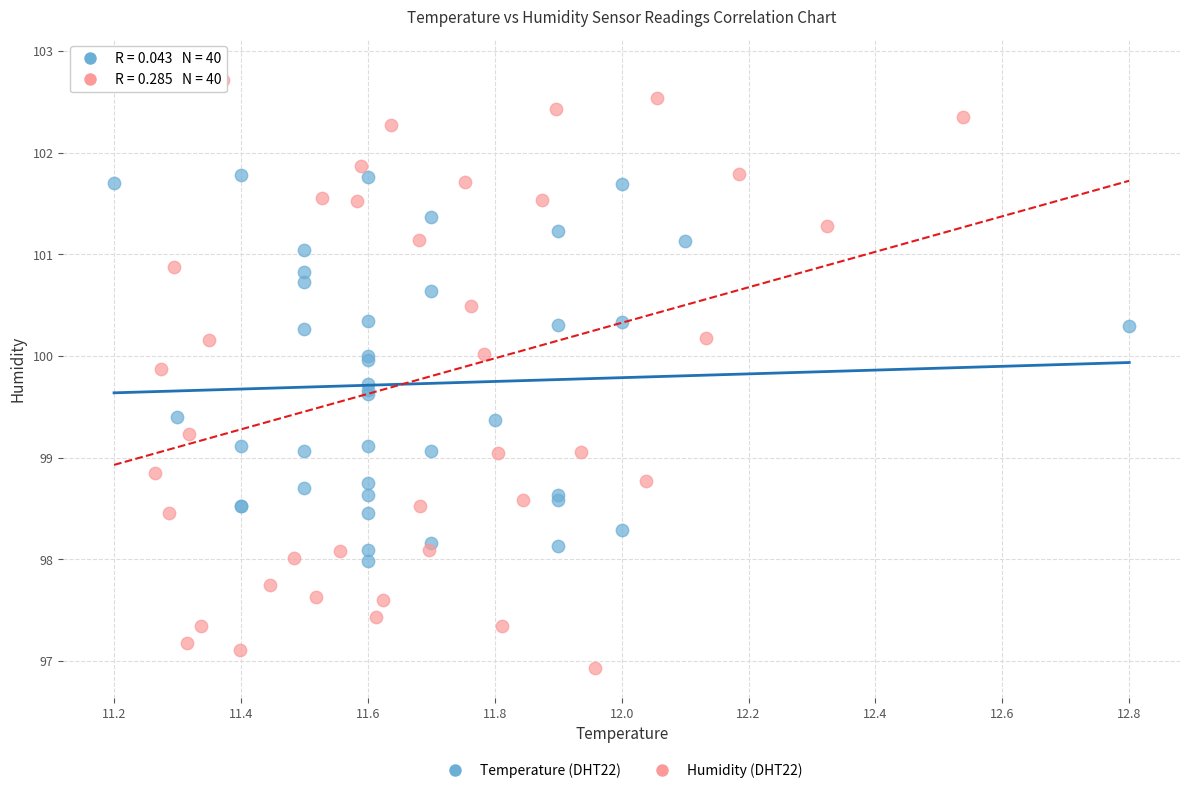

What are all the series names shown in the legend?

Temperature (DHT22), Humidity (DHT22)